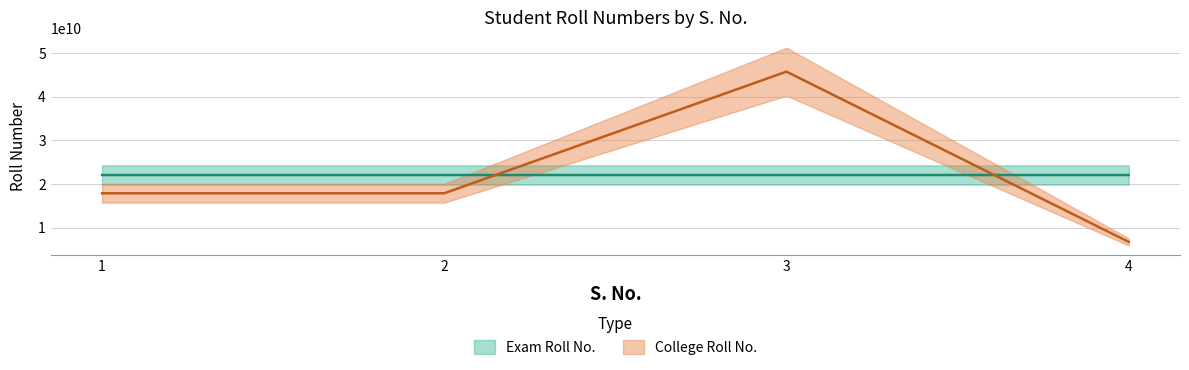

Which series has the largest total across all categories?

Exam Roll No.